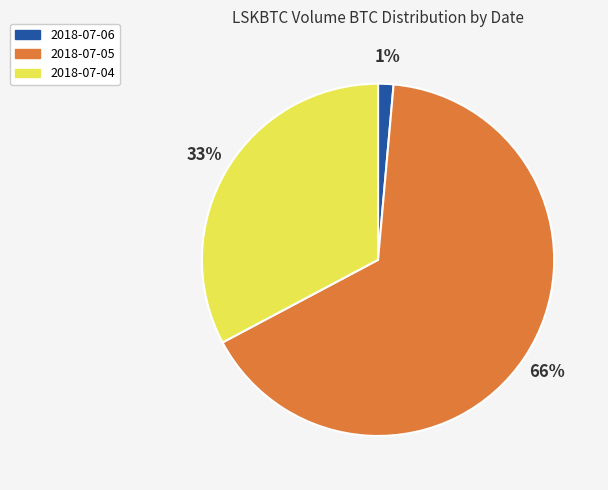

Which slice is the smallest?

2018-07-06